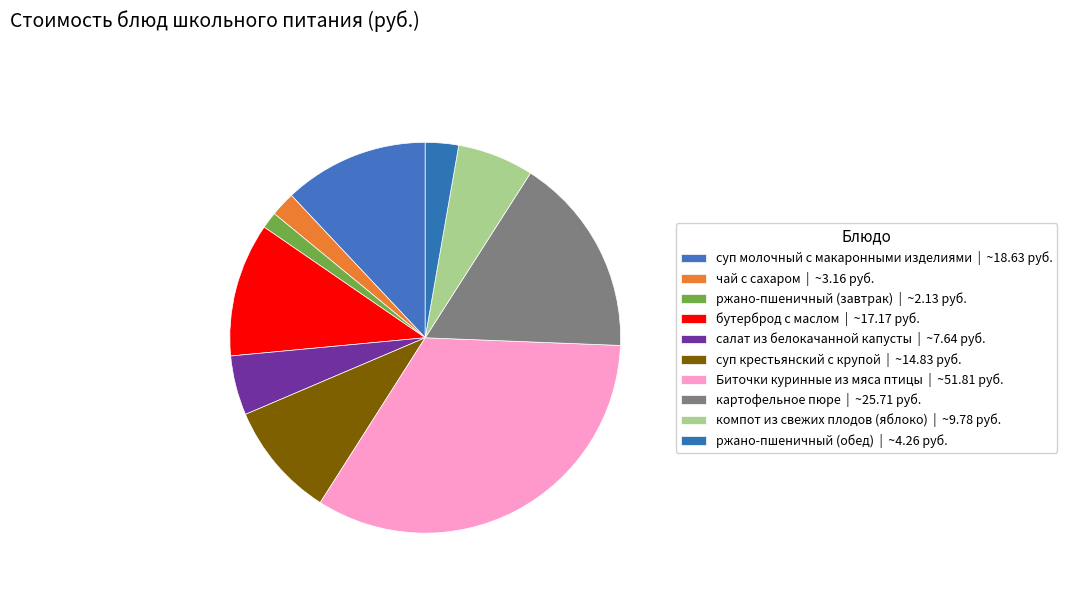

What portion of the pie excludes ржано-пшеничный (завтрак)?

98.6%